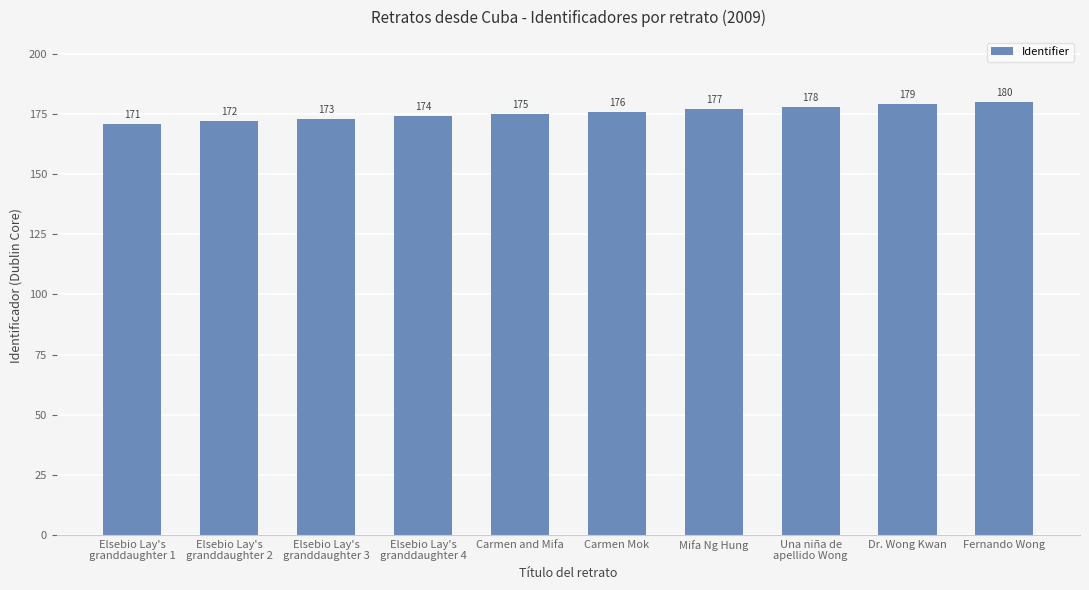

Rank the categories by value from highest to lowest.

Fernando Wong, Dr. Wong Kwan, Una niña de
apellido Wong, Mifa Ng Hung, Carmen Mok, Carmen and Mifa, Elsebio Lay's
granddaughter 4, Elsebio Lay's
granddaughter 3, Elsebio Lay's
granddaughter 2, Elsebio Lay's
granddaughter 1